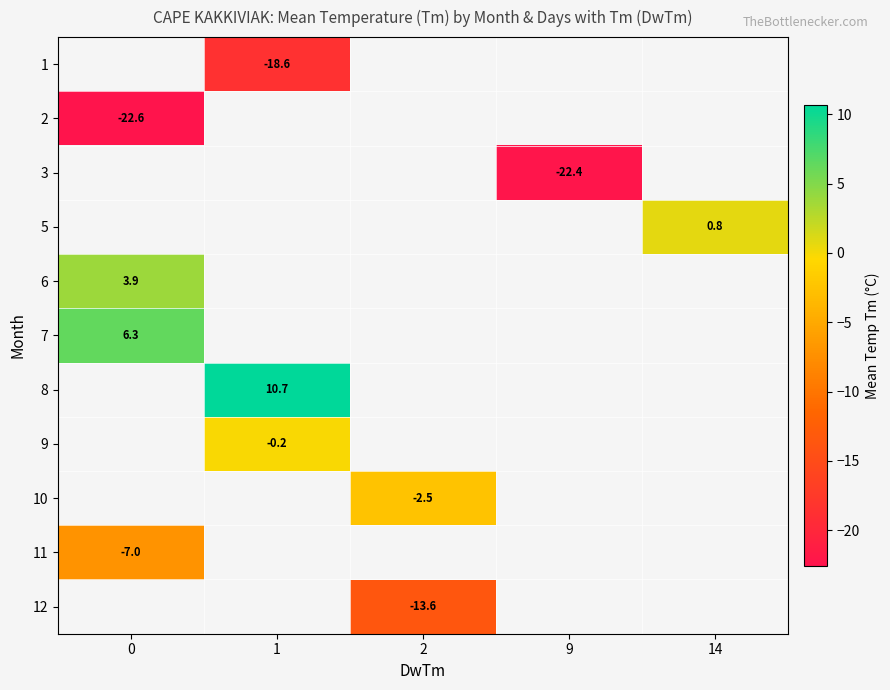

The value of 5 at 14 is 0.8. True or false?

True